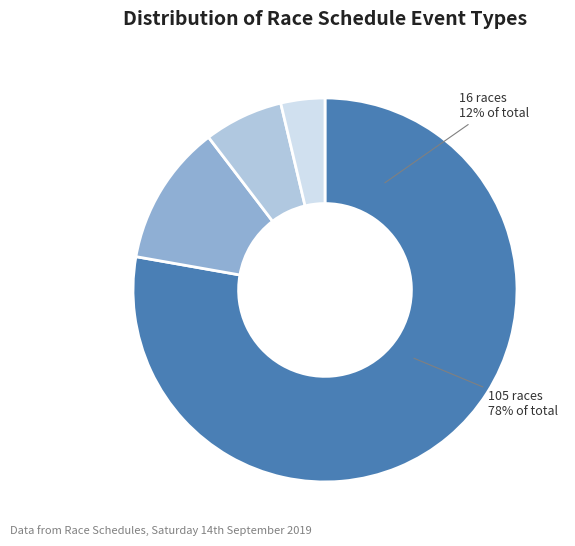

To the nearest percent, what is the combined percentage of final and heat?

90%